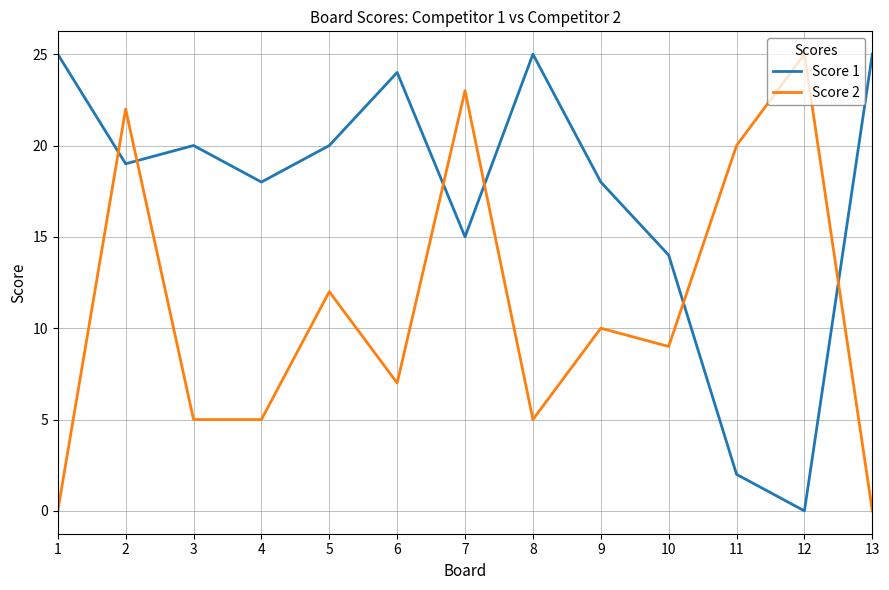

What is the approximate value of Score 2 at 10, to the nearest 10?

10